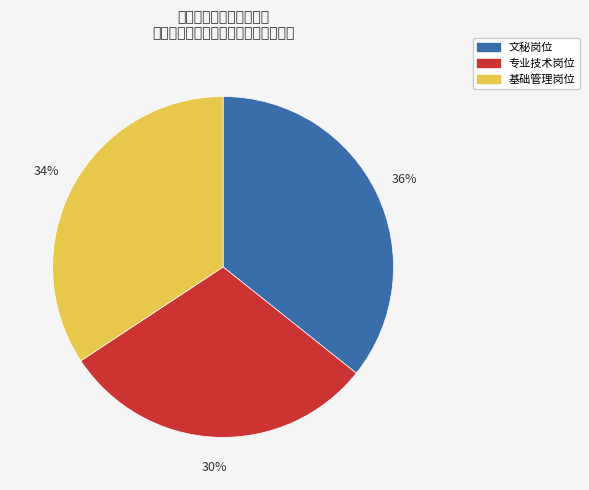

To the nearest percent, what is the average slice percentage?

33%